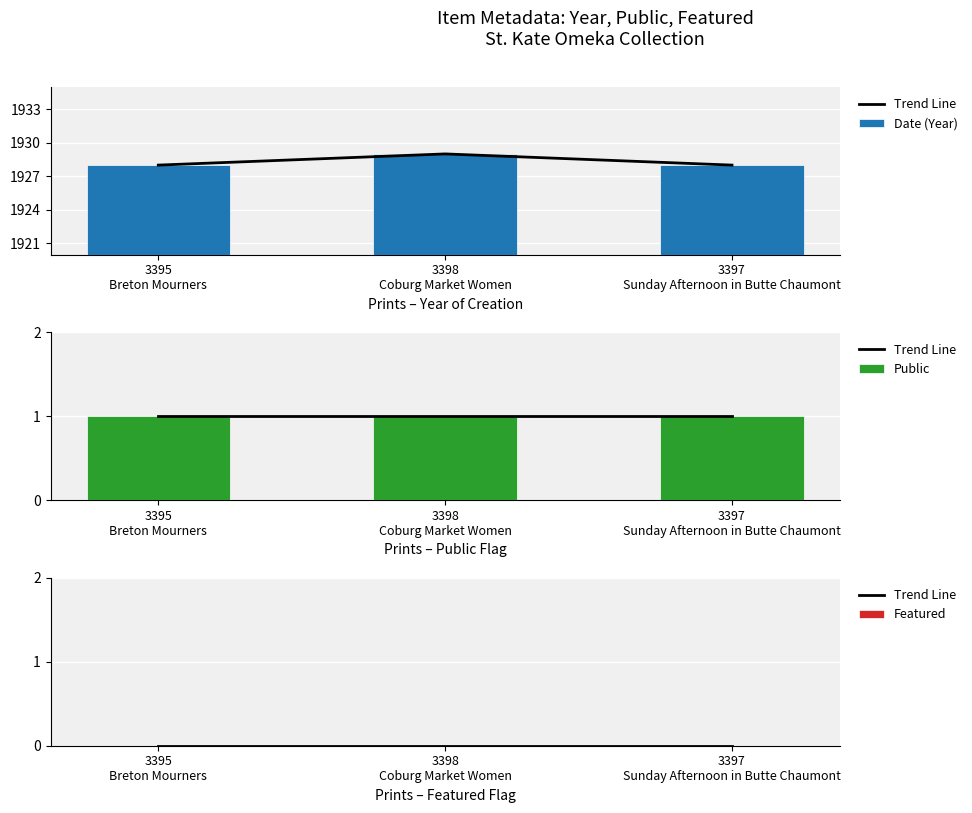

At which label does Public reach its minimum?

3395
Breton Mourners